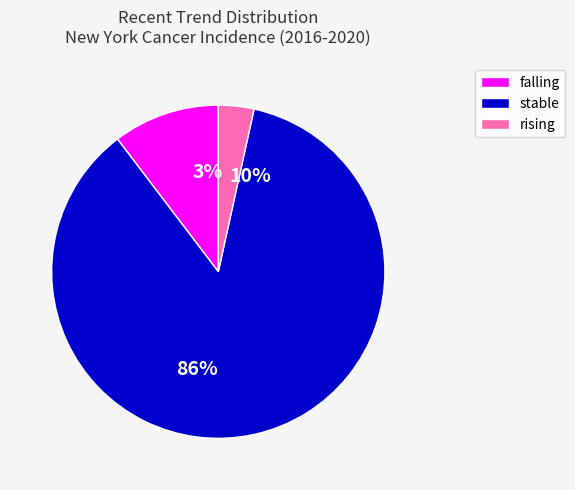

To the nearest percent, what is the average slice percentage?

33%